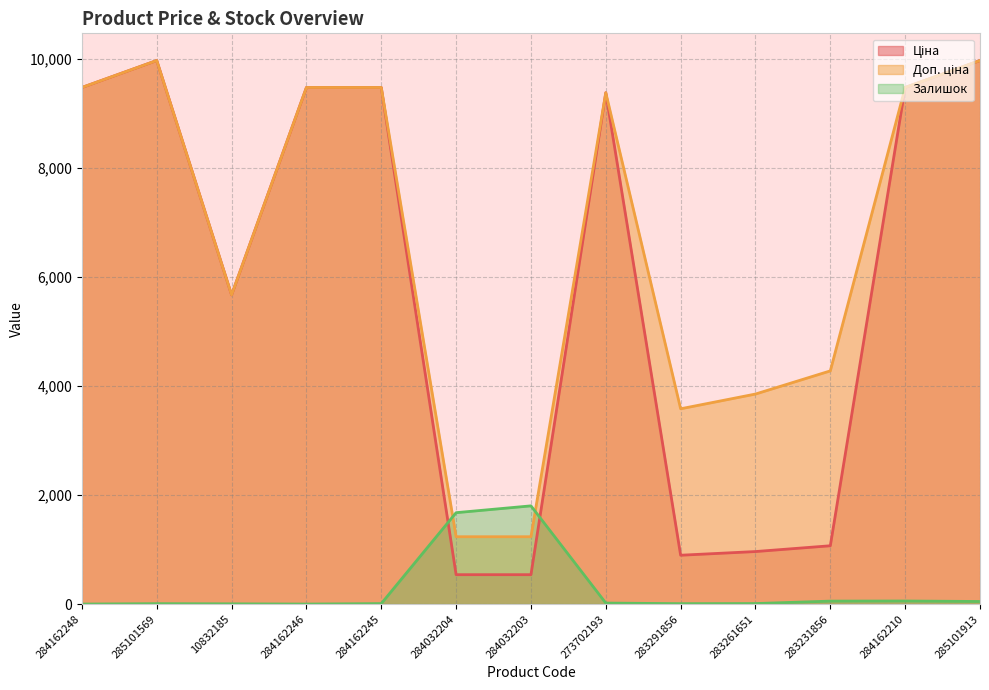

What is the total value across all series at 285101569?

19957.0